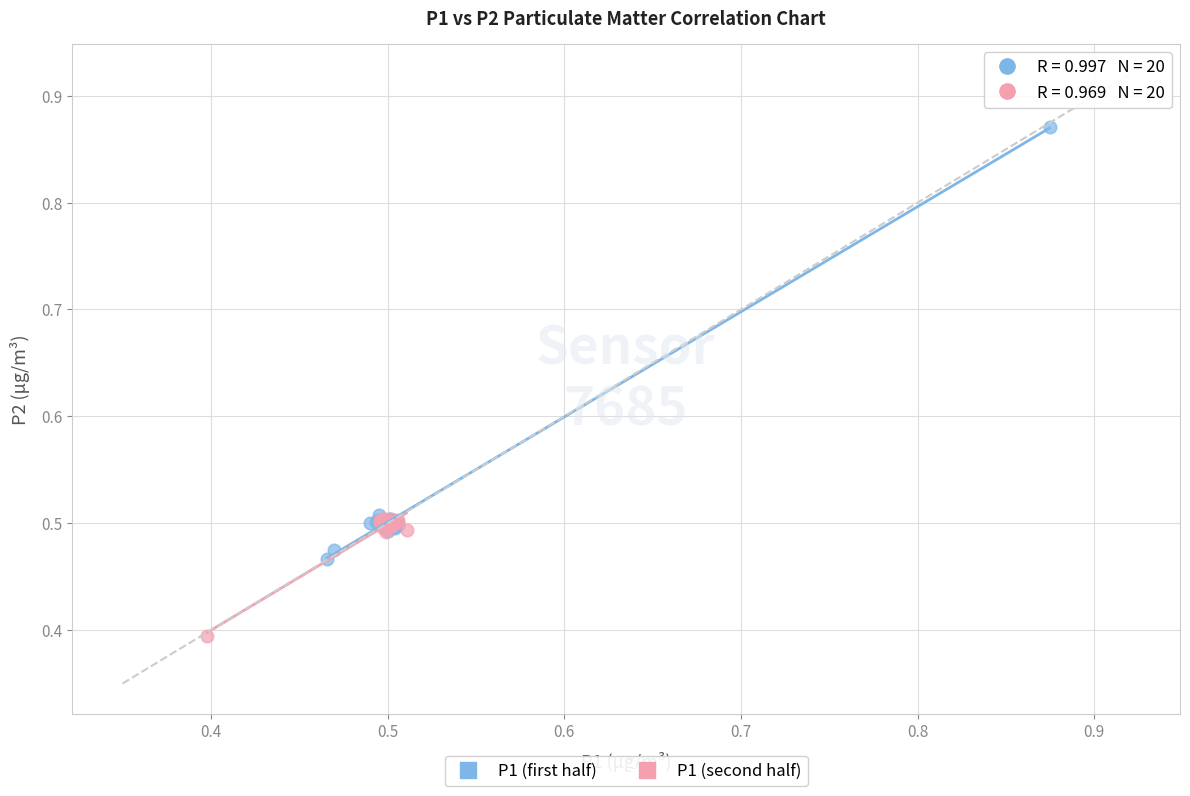

Which series reaches the minimum Y coordinate?

P1 (second half)